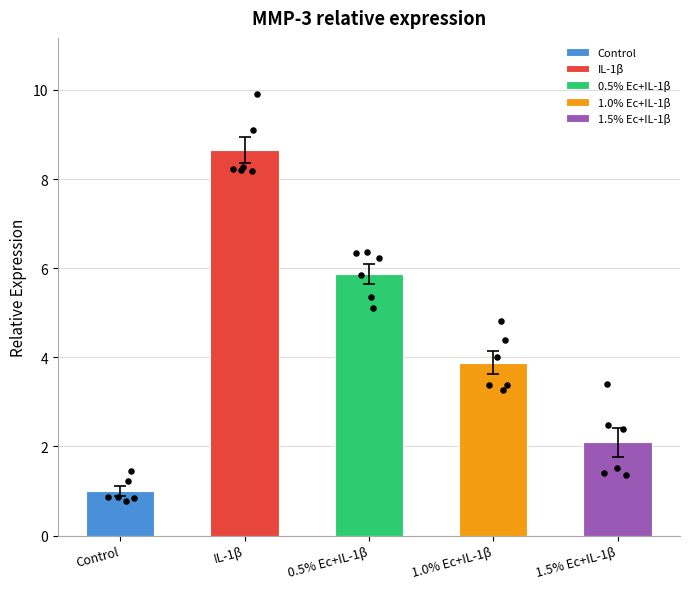

Which series has the largest Y range (max minus min)?

1.5% Ec+IL-1β